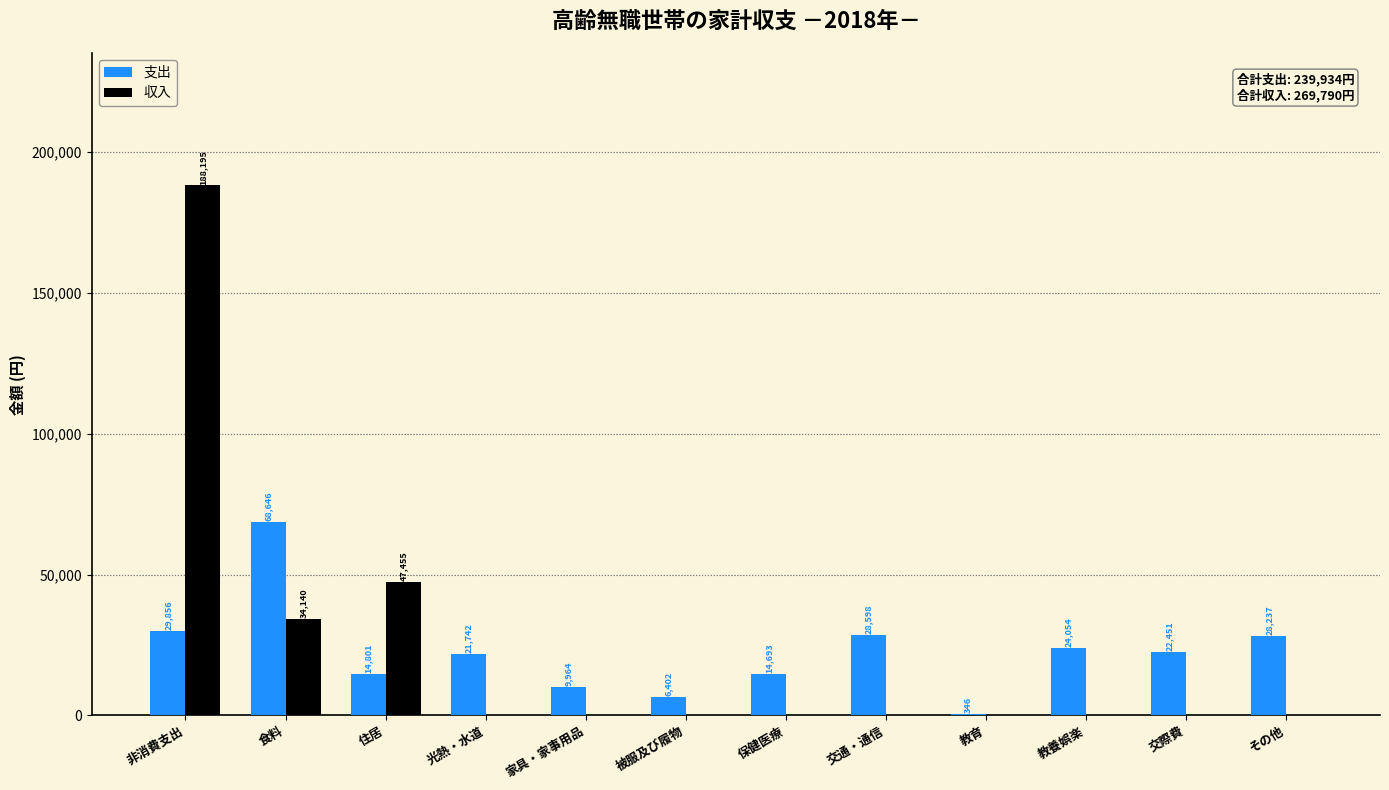

At which category is the sum across all series the highest?

非消費支出